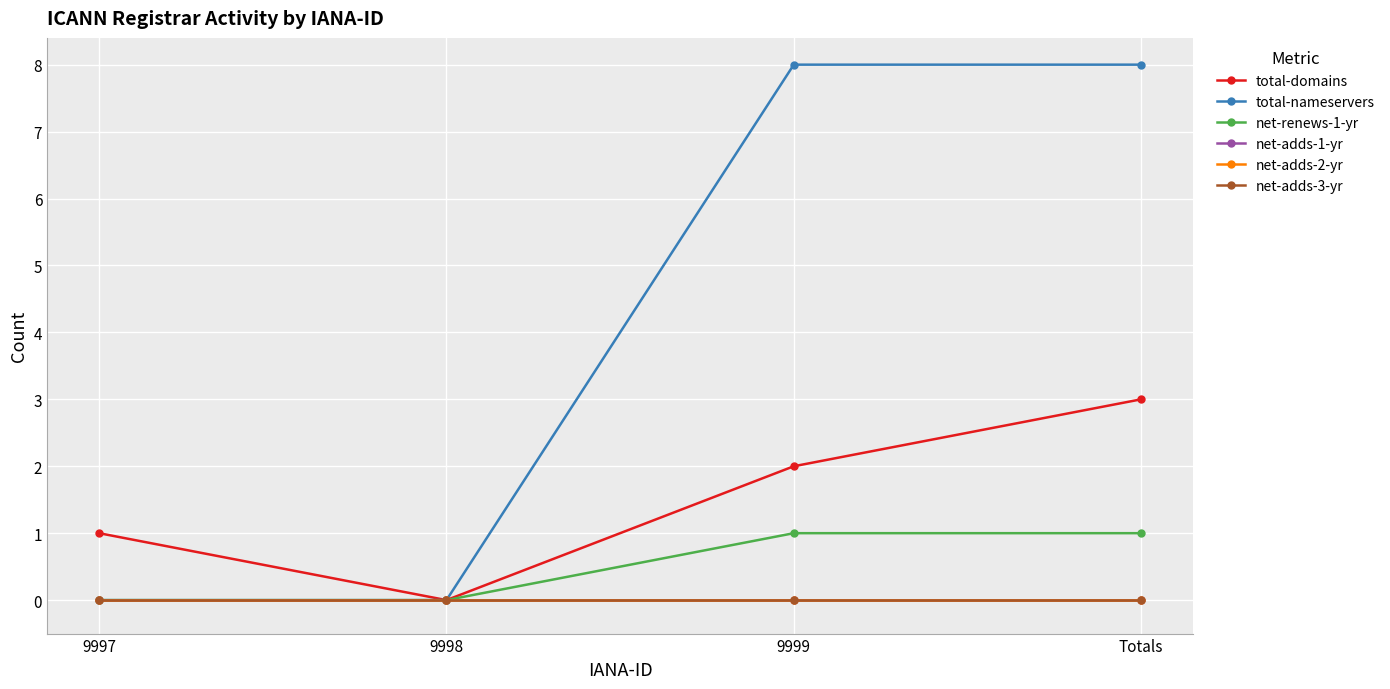

At which label does net-renews-1-yr reach its minimum?

9997